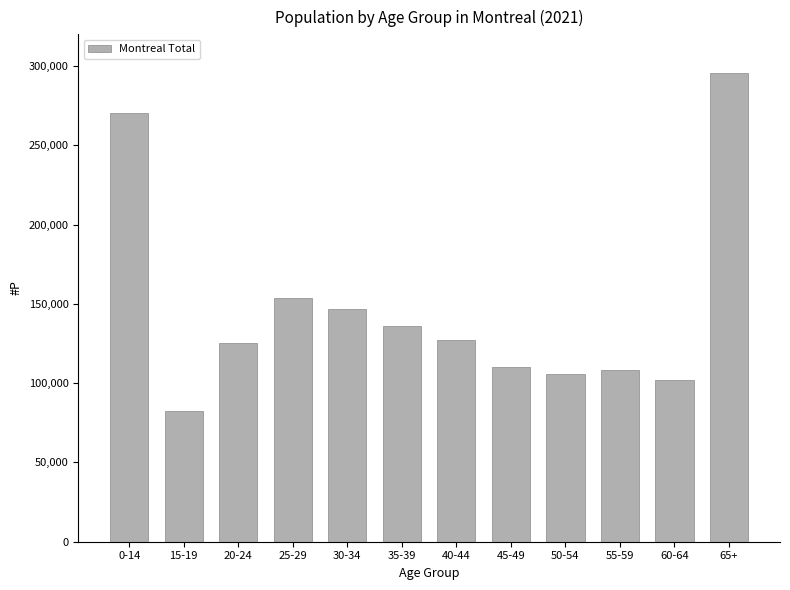

How many series are shown in this chart?

1